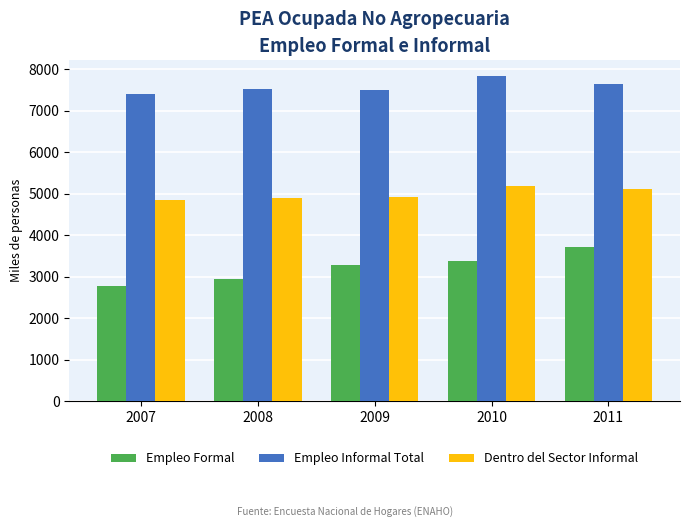

What are all the series names shown in the legend?

Empleo Formal, Empleo Informal Total, Dentro del Sector Informal